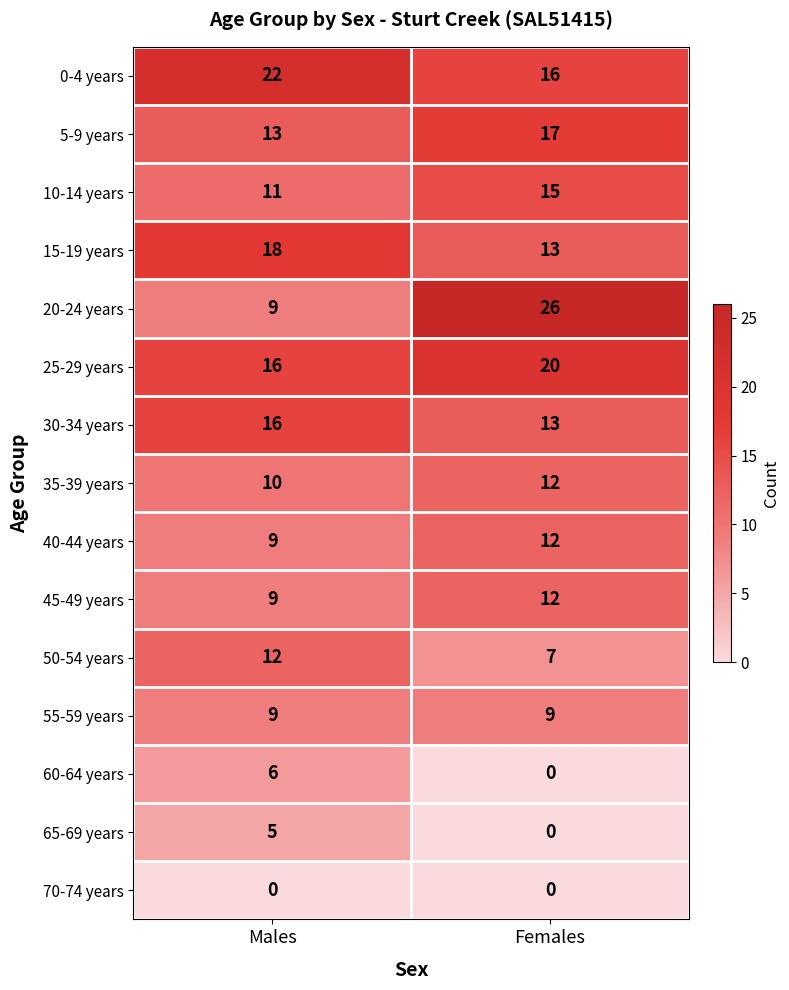

Reading left to right, extract all data points from this chart.

0-4 years: 22	16
5-9 years: 13	17
10-14 years: 11	15
15-19 years: 18	13
20-24 years: 9	26
25-29 years: 16	20
30-34 years: 16	13
35-39 years: 10	12
40-44 years: 9	12
45-49 years: 9	12
50-54 years: 12	7
55-59 years: 9	9
60-64 years: 6	0
65-69 years: 5	0
70-74 years: 0	0